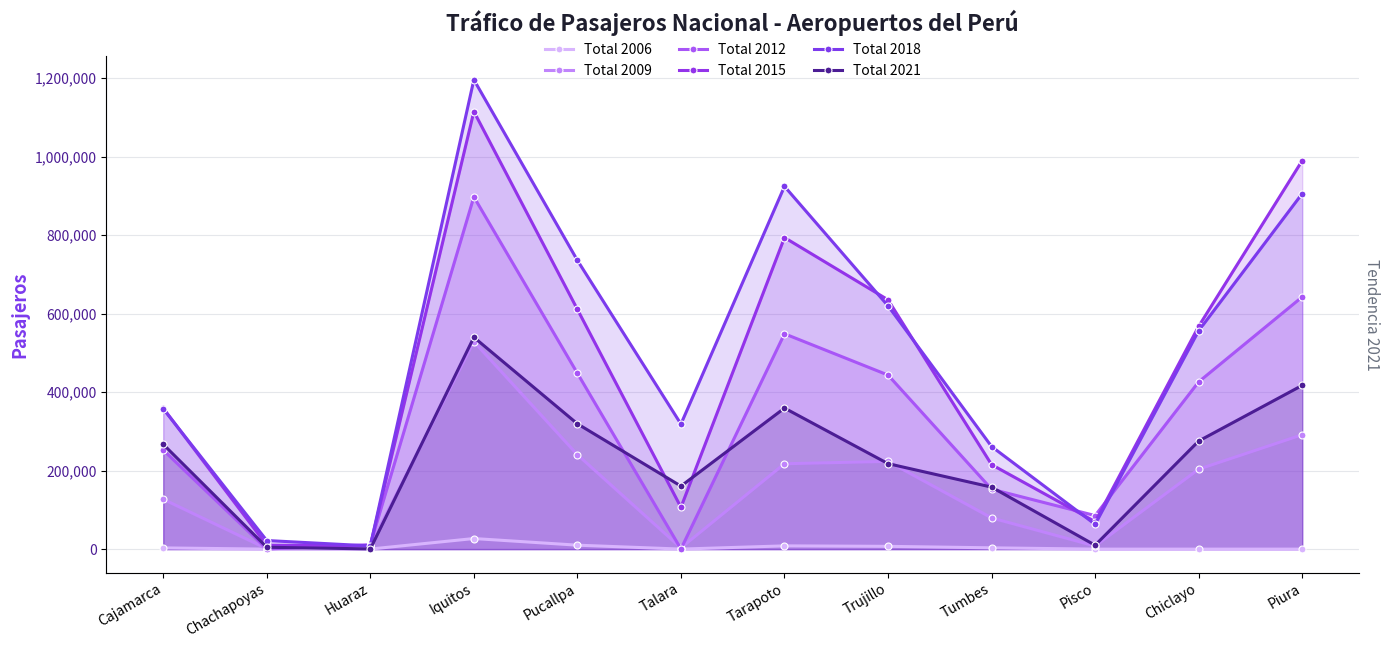

What is the difference between the Total 2021 values at Tumbes and Huaraz?

157386